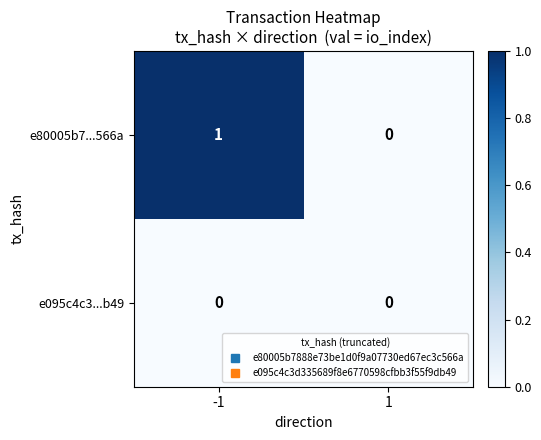

How many categories are shown in the chart?

2